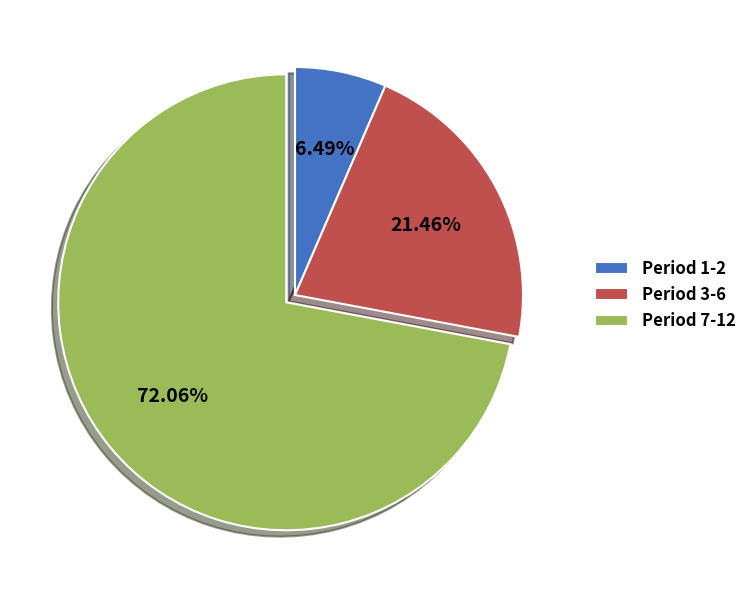

Rank the categories by value from lowest to highest.

Period 1-2, Period 3-6, Period 7-12